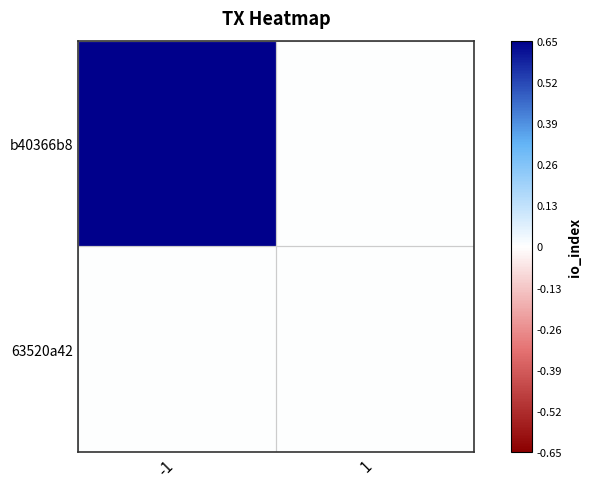

Which series has the largest range (max minus min)?

b40366b8